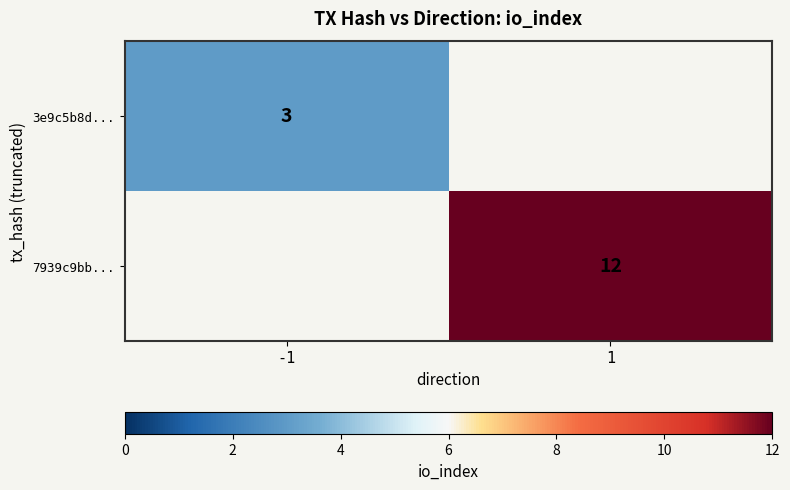

The value of 3e9c5b8d... at -1 is 3. True or false?

True